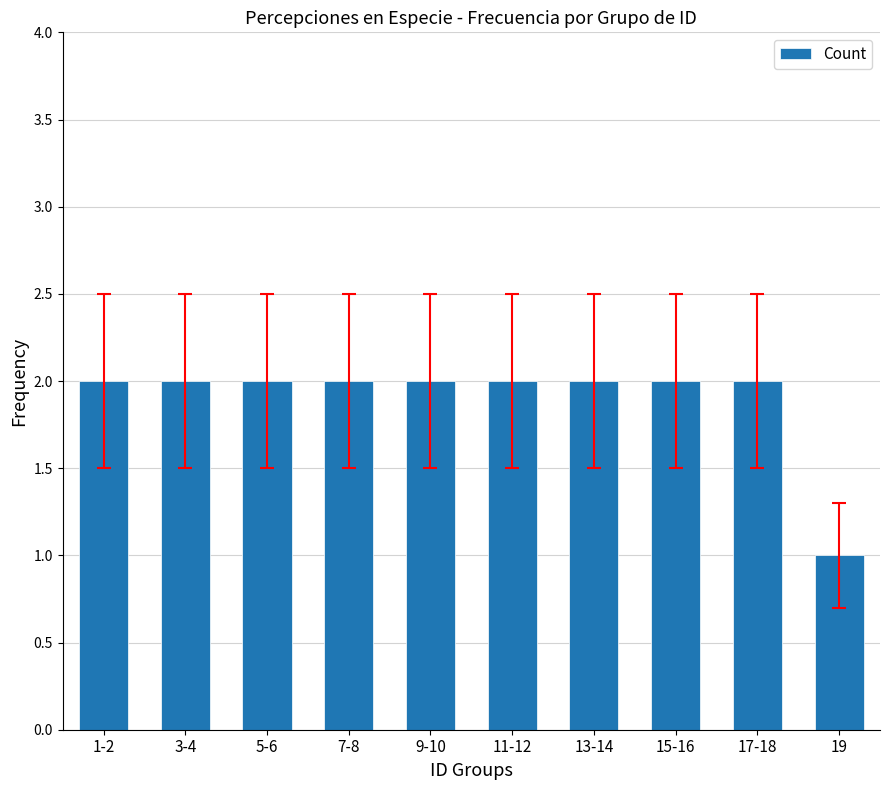

What position from the right is 1-2?

10